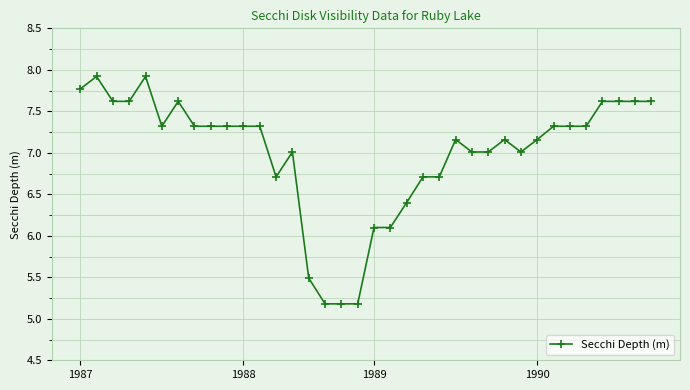

What is the maximum value shown in the chart?

7.9